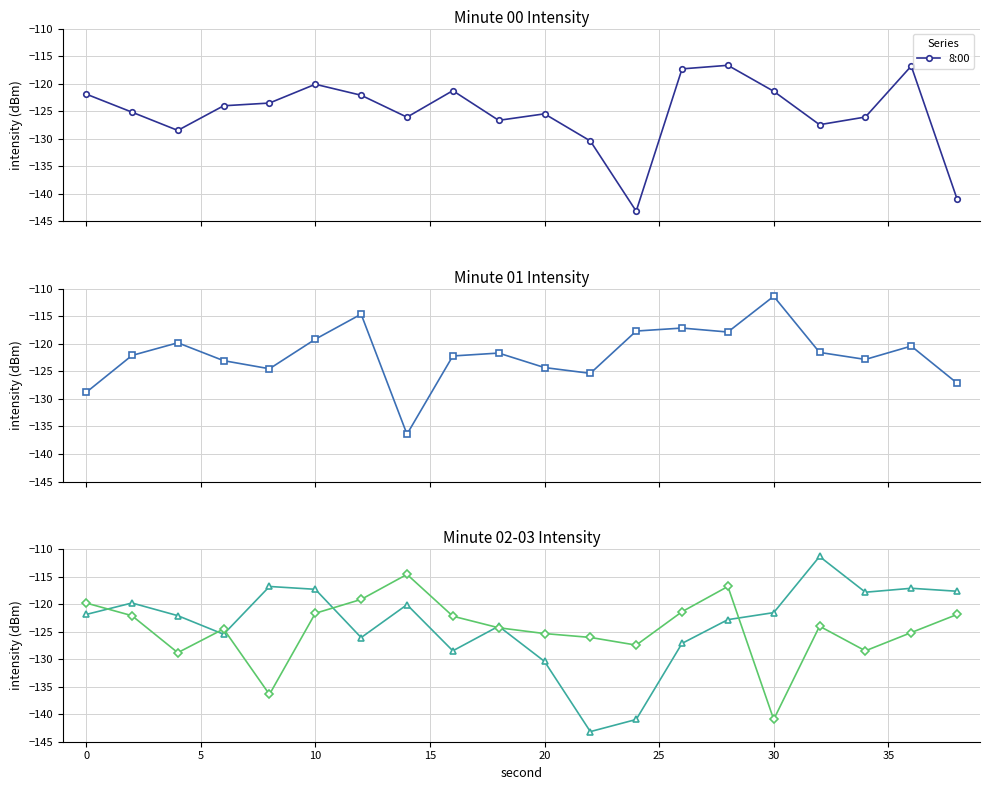

What is the maximum value for 8:00?

-116.7